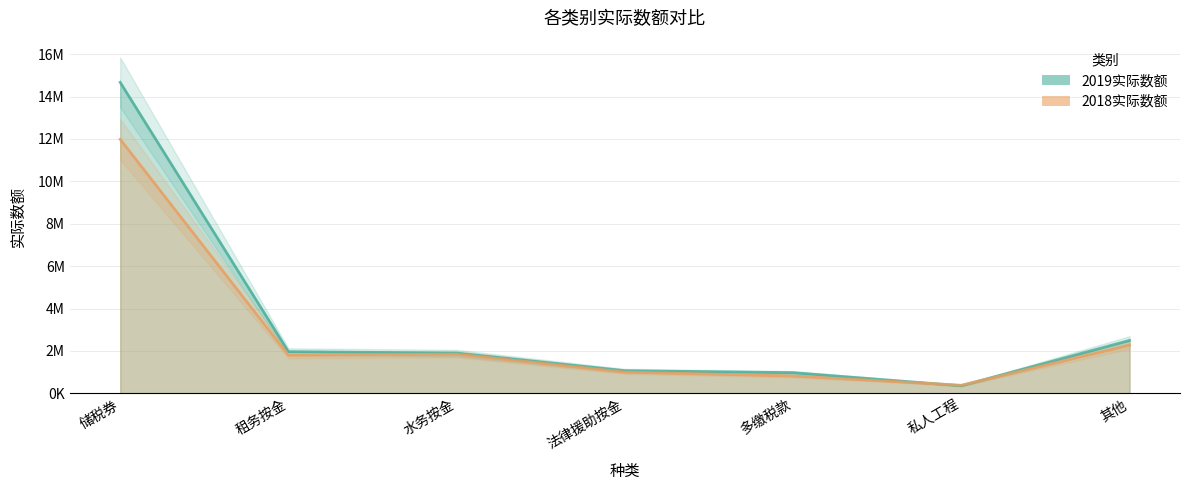

At which label is 2019实际数额 closest to 7513070?

其他